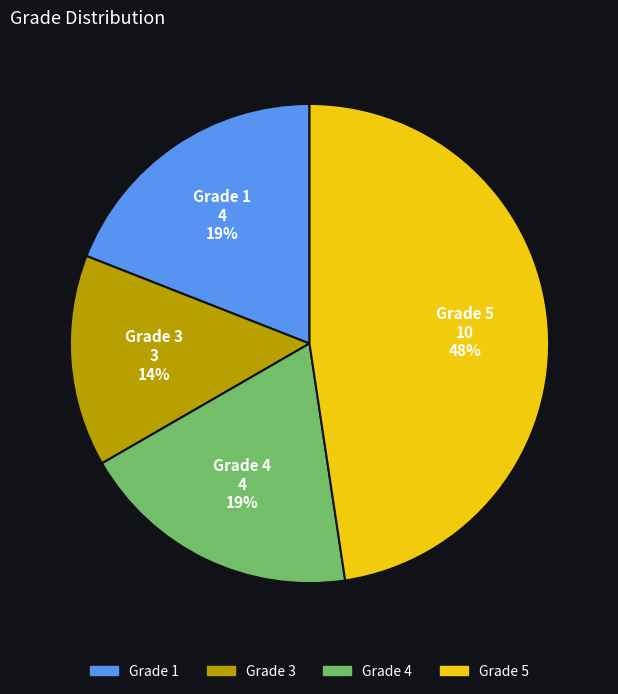

True or false: Grade 1 accounts for 5% of the total.

False